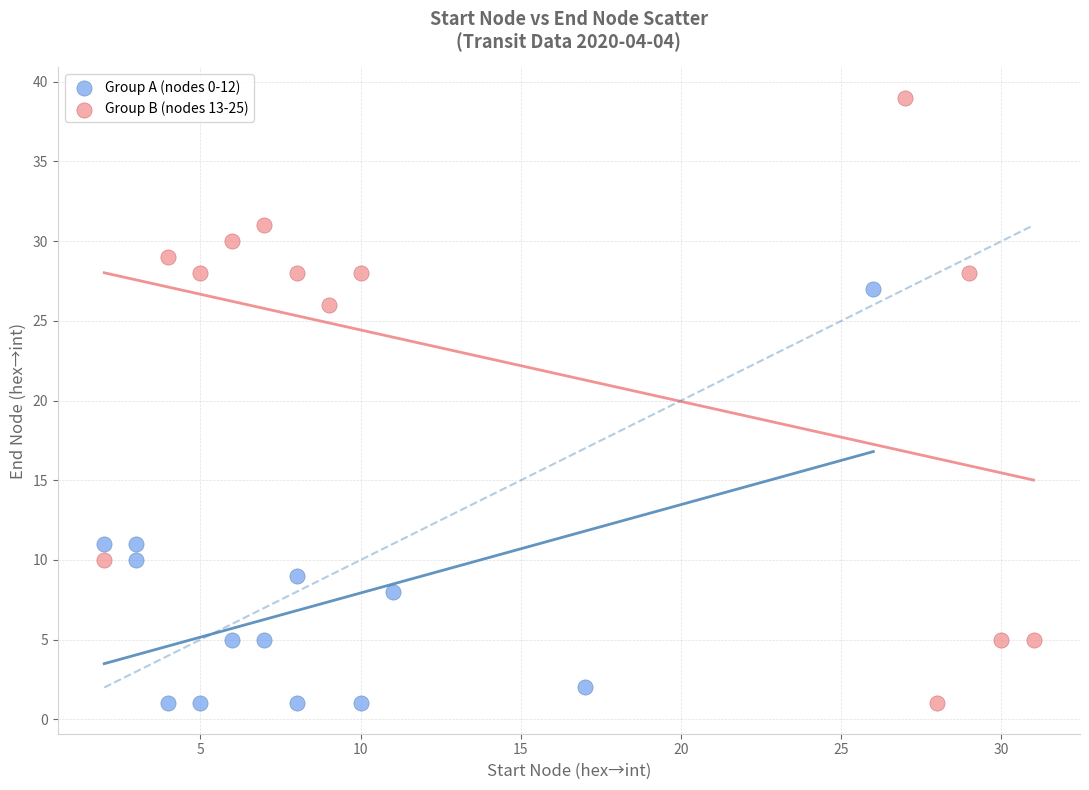

Which series has the widest spread of Y values?

Group B (nodes 13-25)